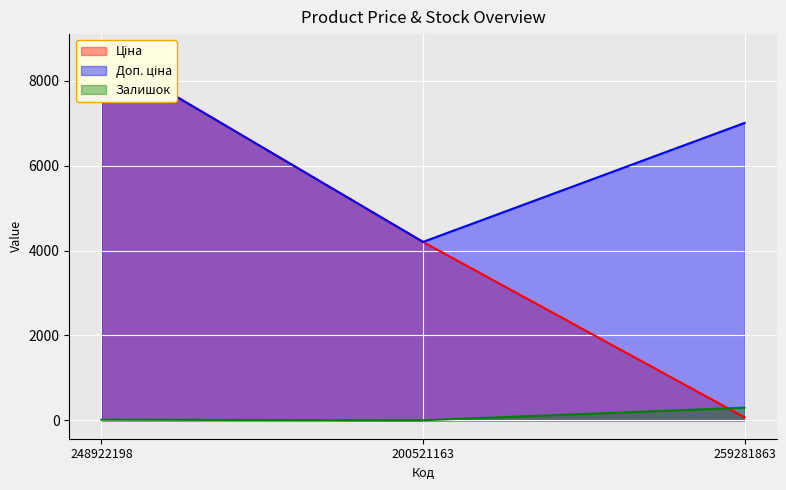

What is the sum of the Доп. ціна values at 259281863 and 200521163?

11215.0